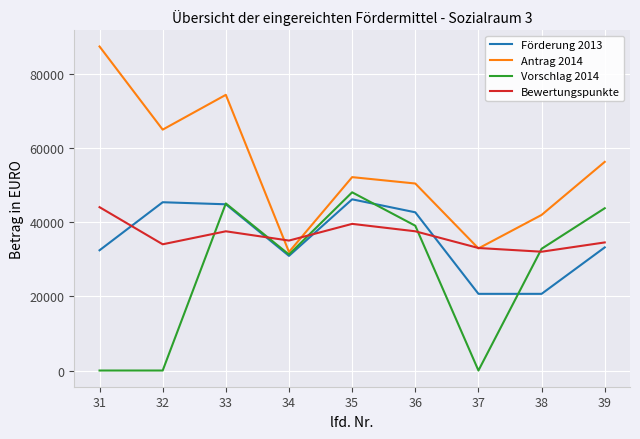

The Förderung 2013 series shows 81529.8 at 35. True or false?

False